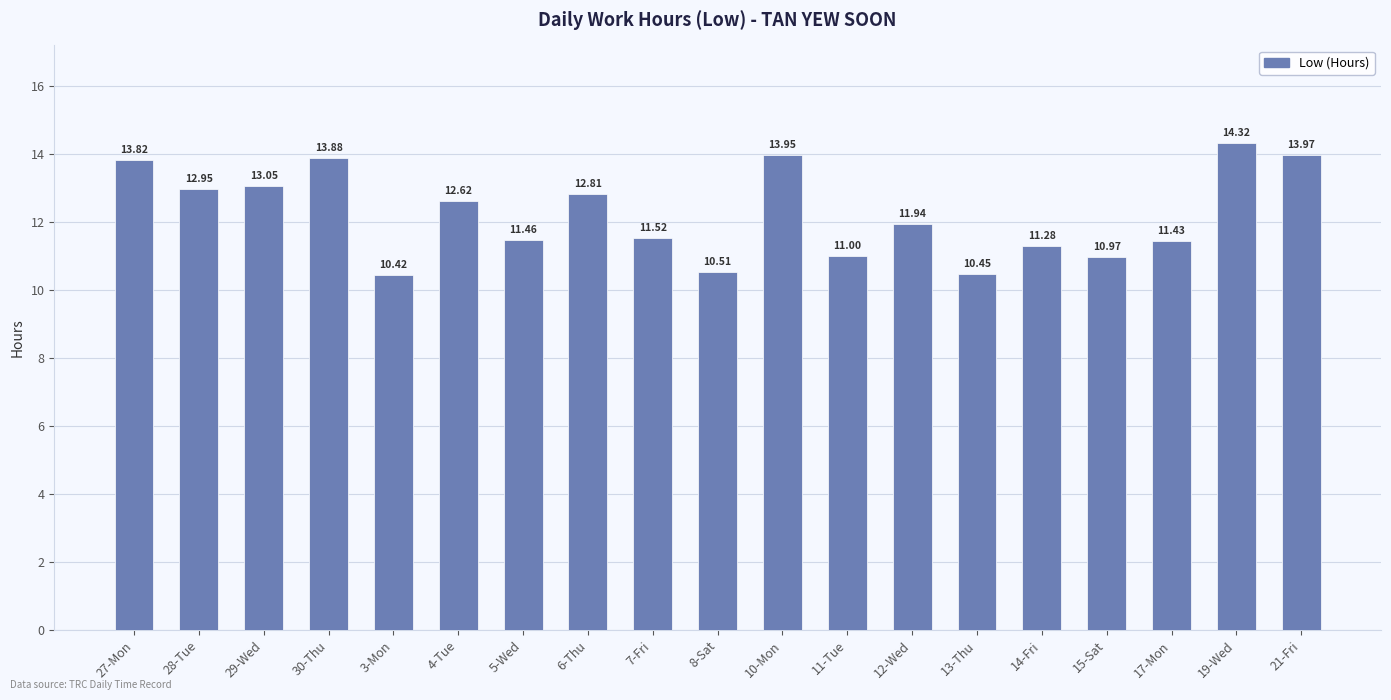

Where does the data first go above 11?

27-Mon